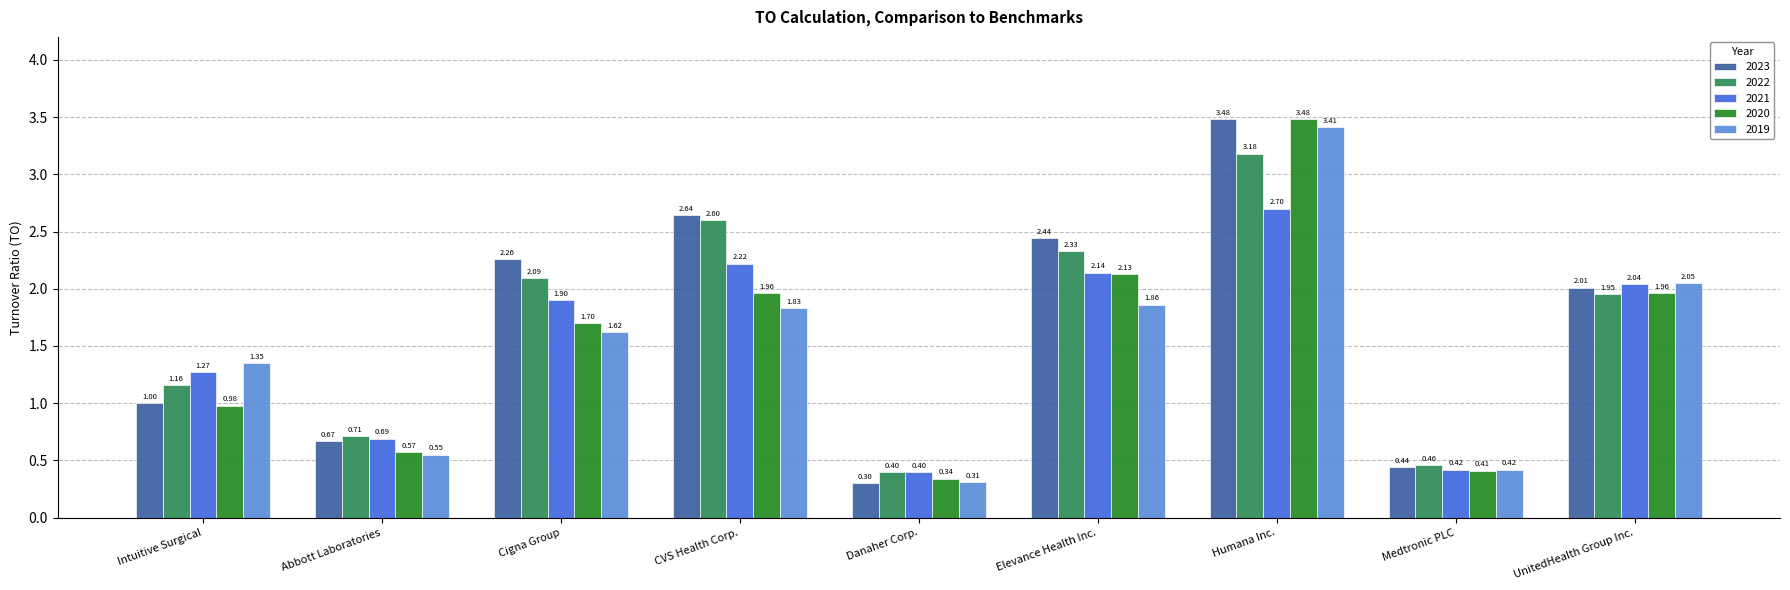

Which series changed the most between Intuitive Surgical and Cigna Group?

2023